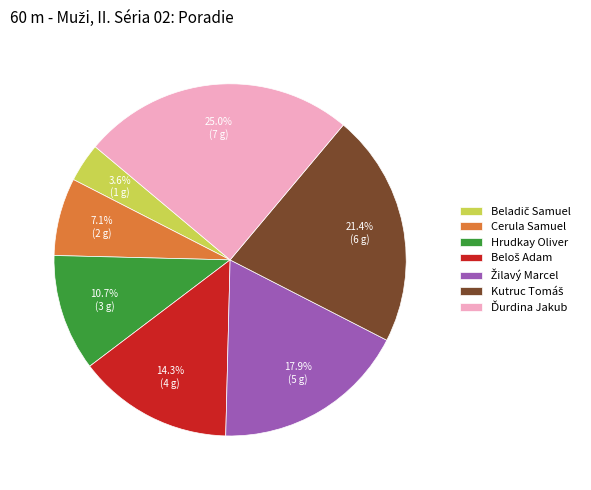

Is there a majority slice in this chart?

No